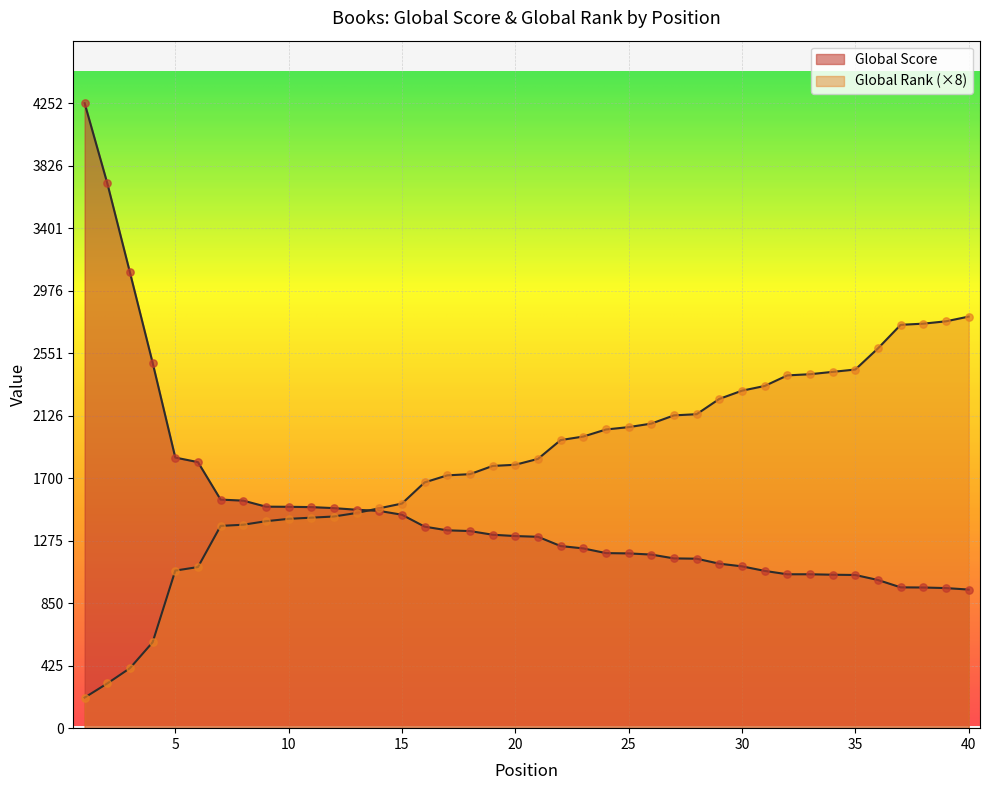

What are all the series names shown in the legend?

Global Score, Global Rank